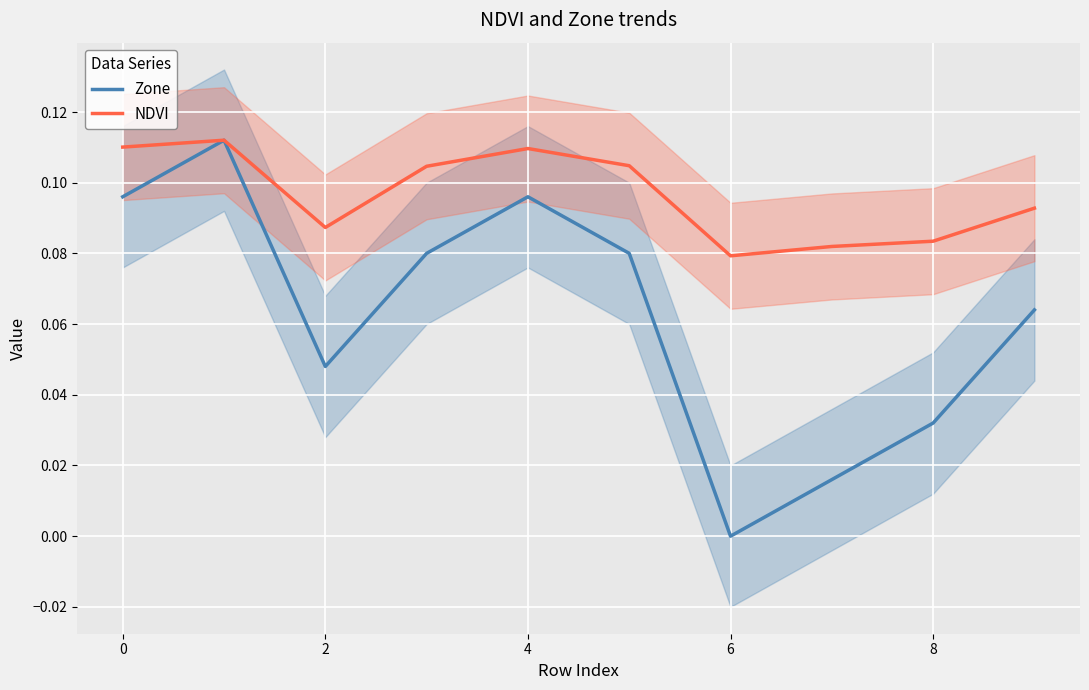

Which category has the lowest value in the Zone series?

6